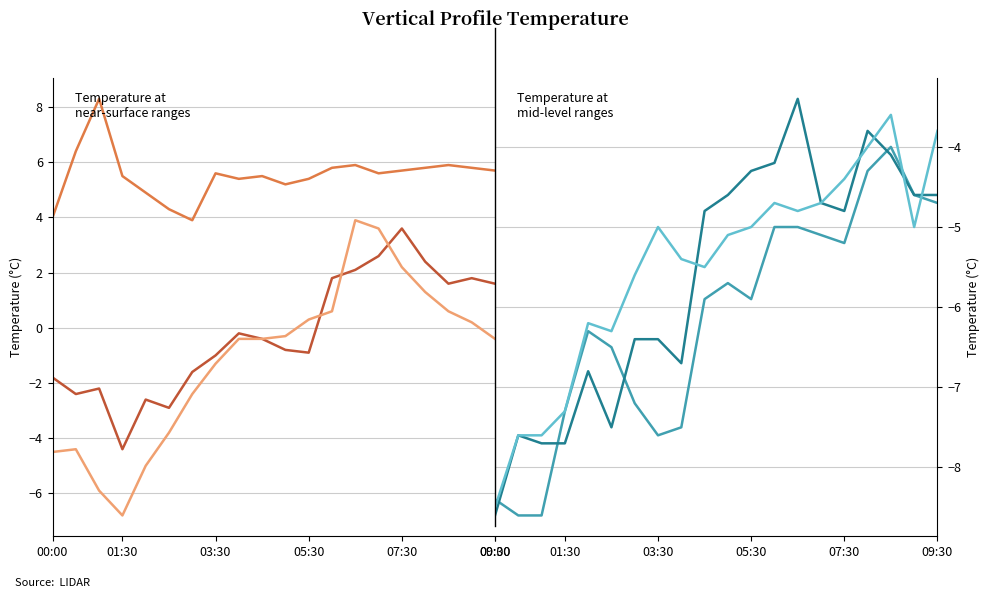

What position from the left is 8?

9